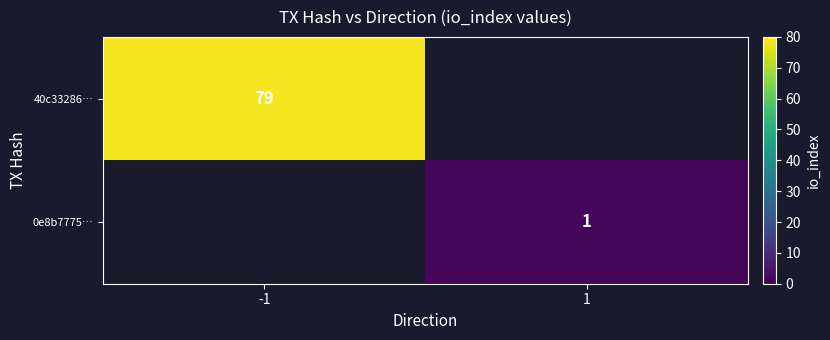

Is it true that 0e8b7775… equals 1 at 1?

True